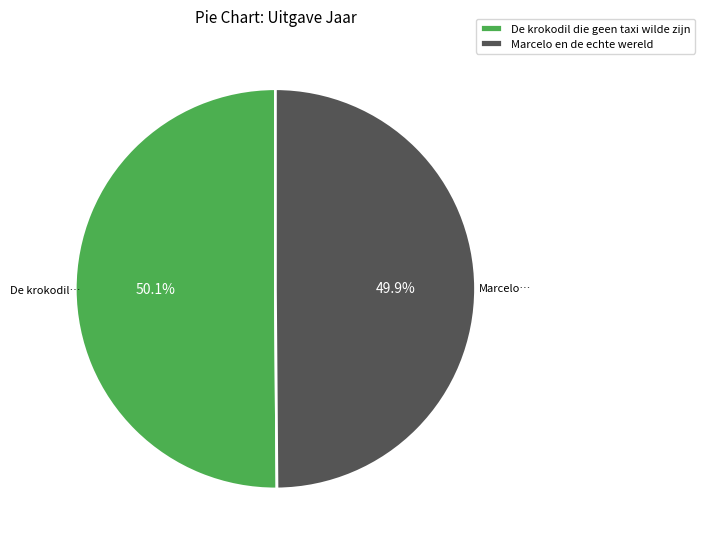

Is there a majority slice in this chart?

Yes